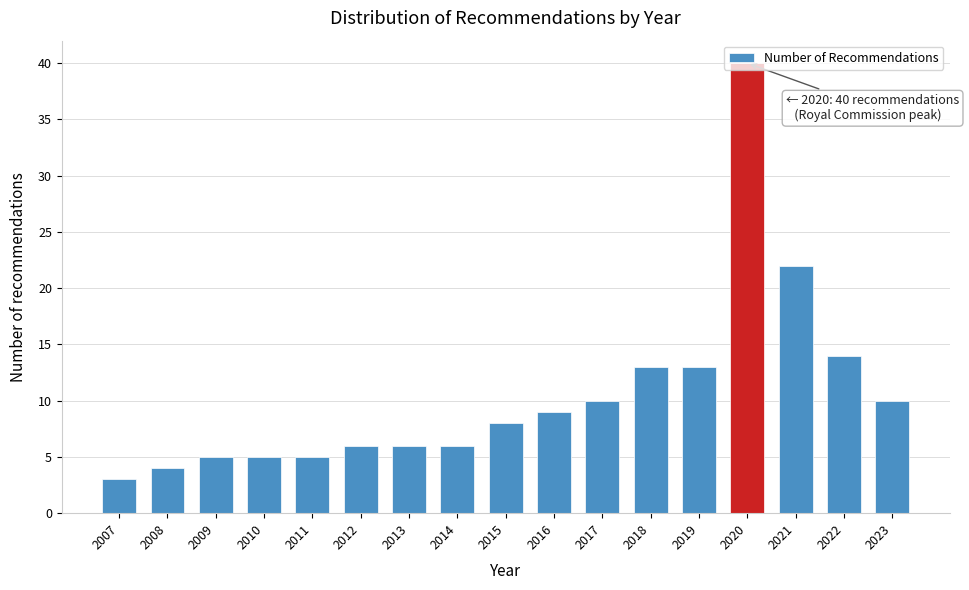

Approximately how many times larger is the value at 2013 compared to 2016?

0.7